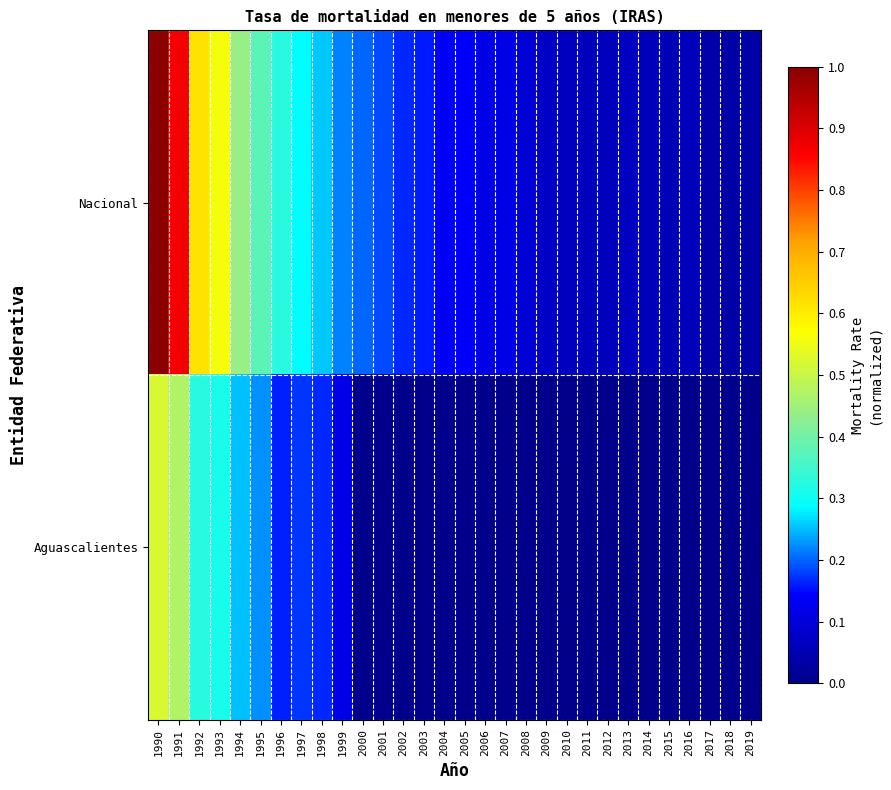

At 2007, list the series in order from largest to smallest.

Nacional, Aguascalientes